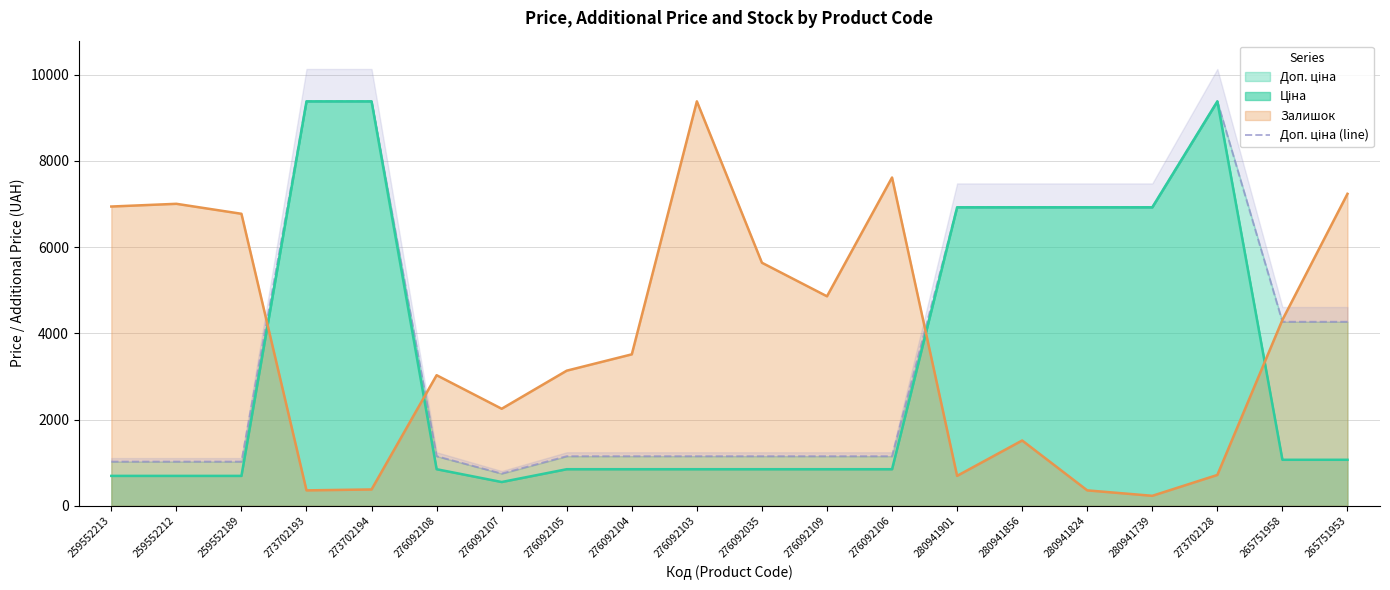

Is it true that the value at 280941824 is 6925.7?

True